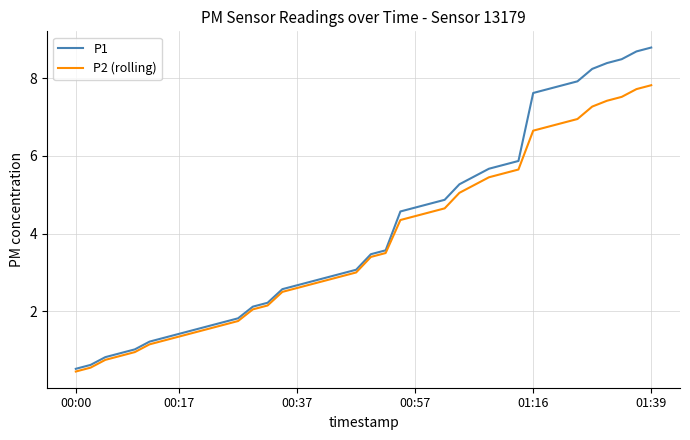

What is the sum of all P1 values?

163.5